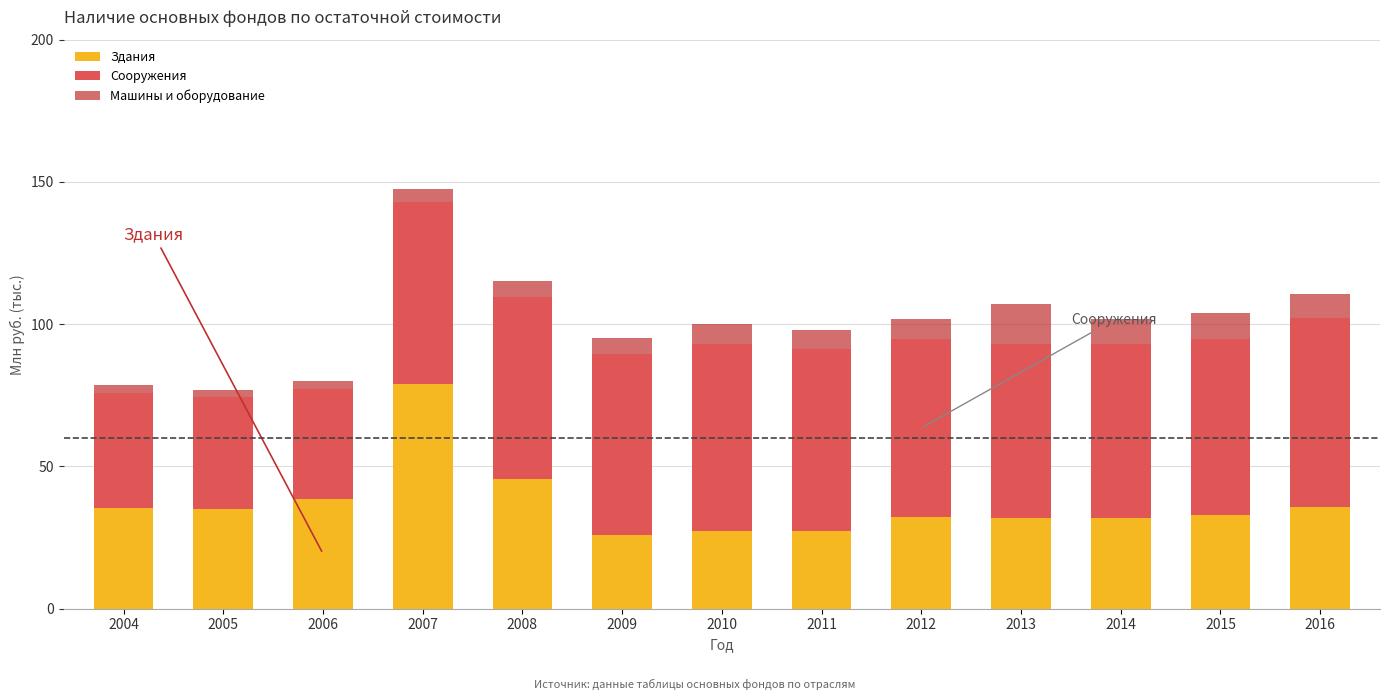

At which label does Здания reach its peak?

2007